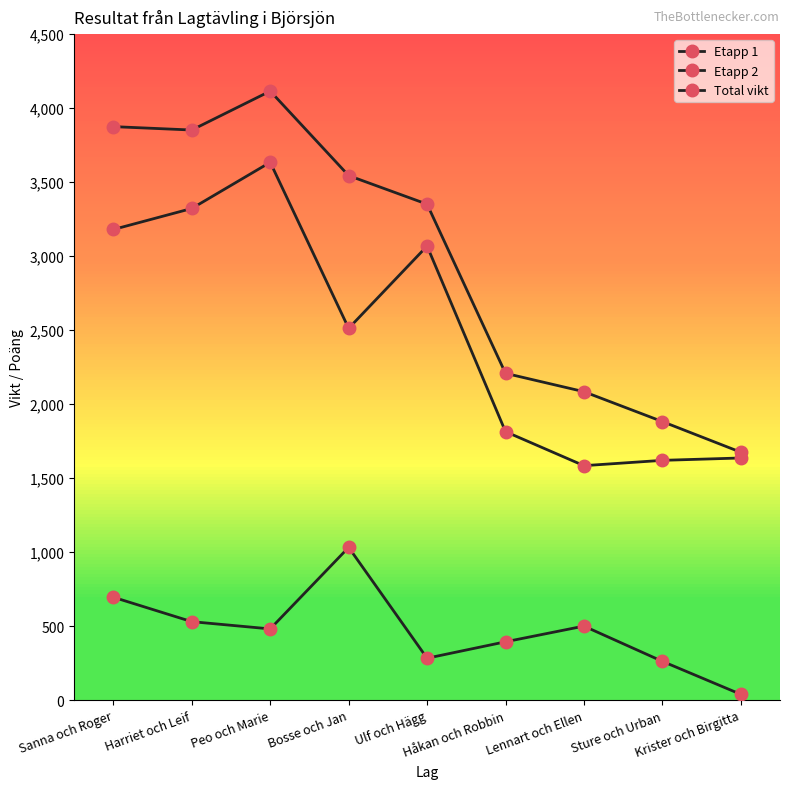

How many interior local peaks does the Etapp 2 series have?

2